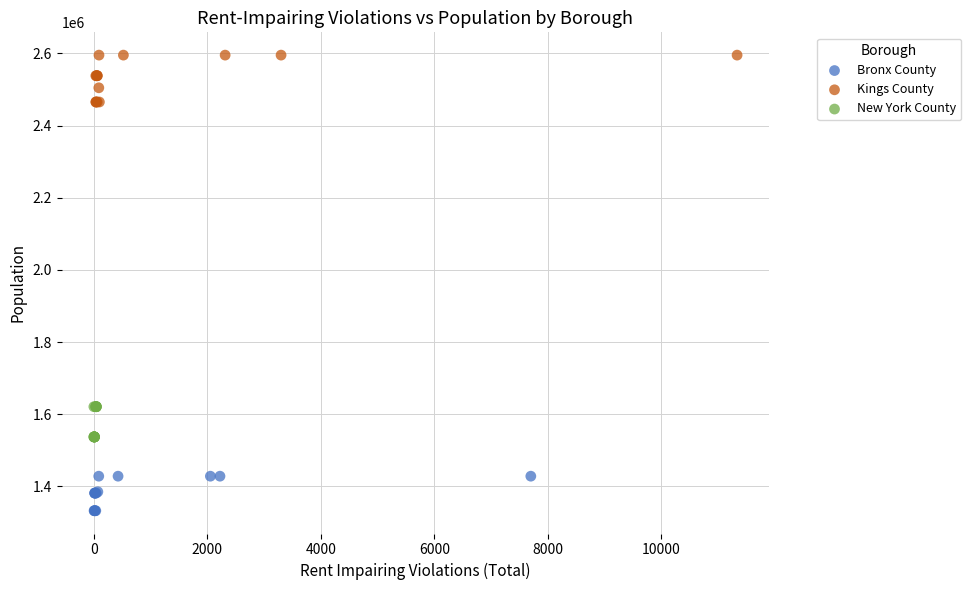

Which series contains the highest Y value?

Kings County